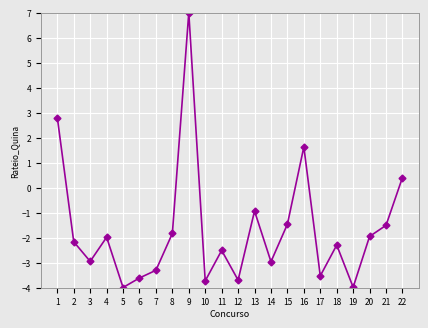

The value at 5 is -2.6. True or false?

False